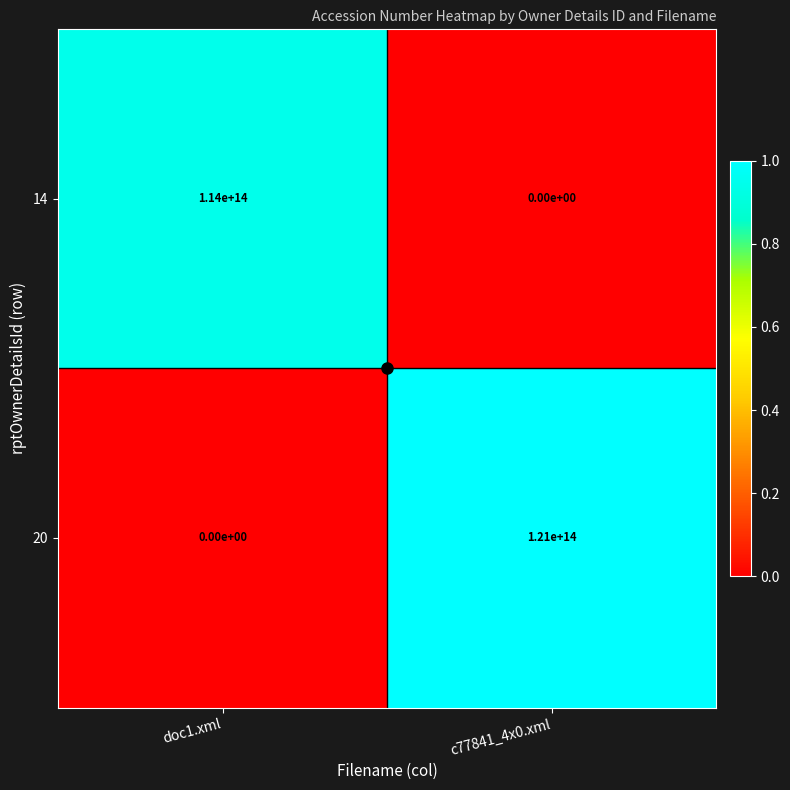

Which category has the highest value in the 14 series?

doc1.xml